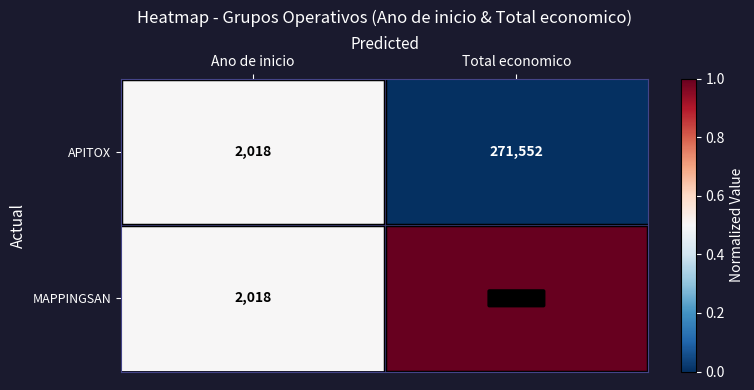

Where is MAPPINGSAN nearest to the value 339721?

Ano de inicio